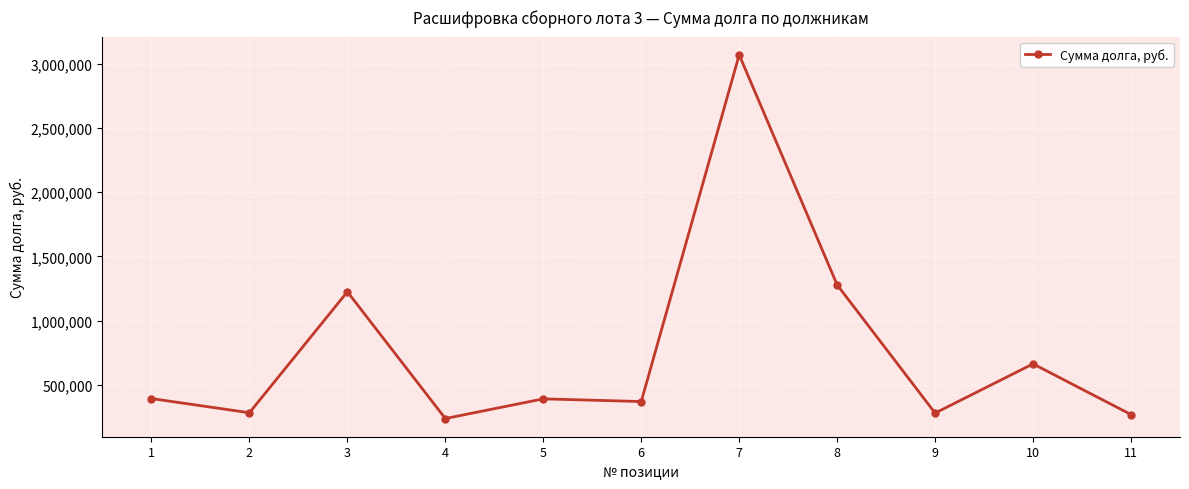

What is the value of the 9th point from the left?

281366.1